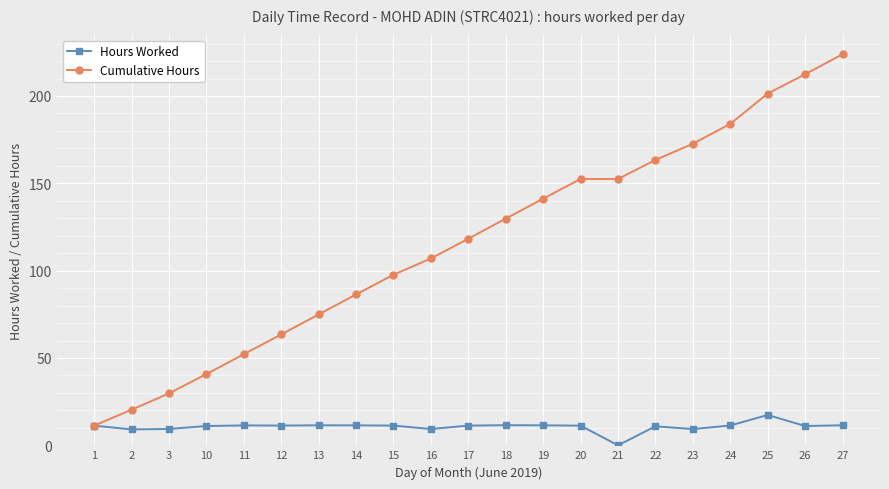

How many values in the Cumulative Hours series exceed 118?

11